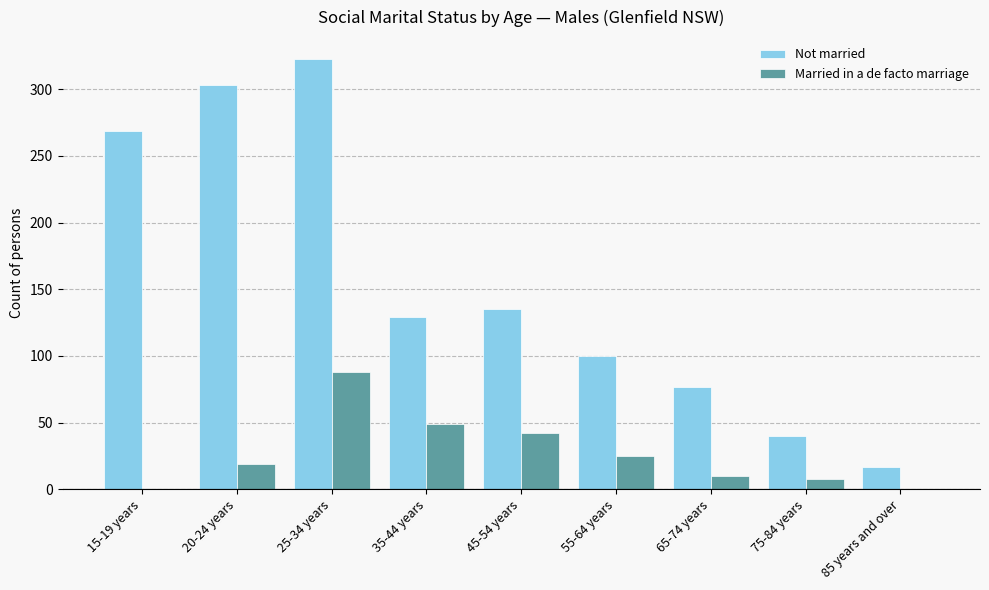

What is the sum of all Not married values?

1393